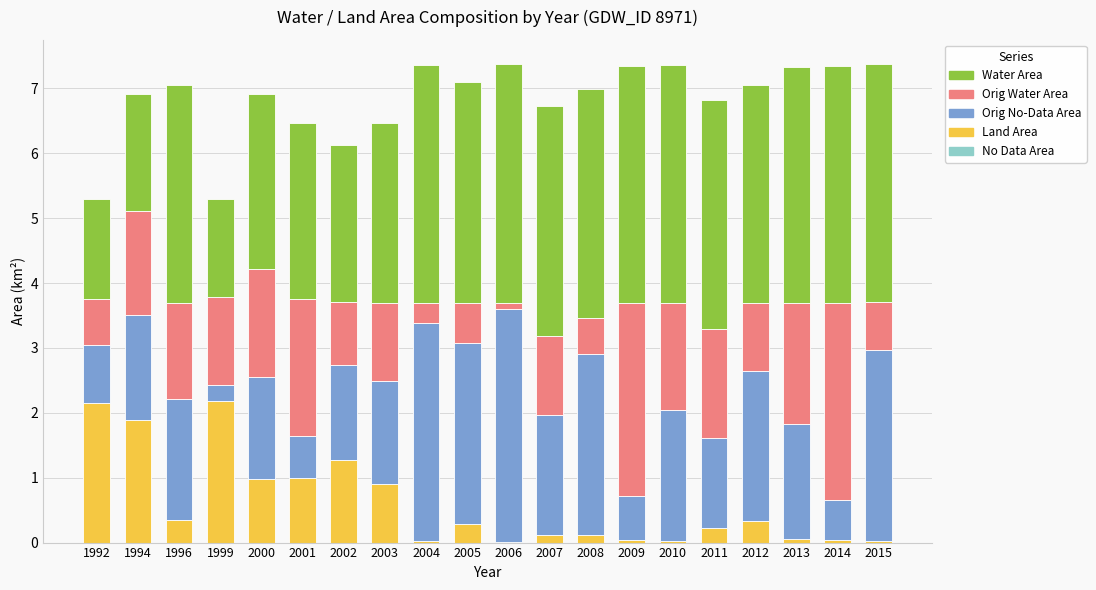

How many distinct data groups are displayed?

4